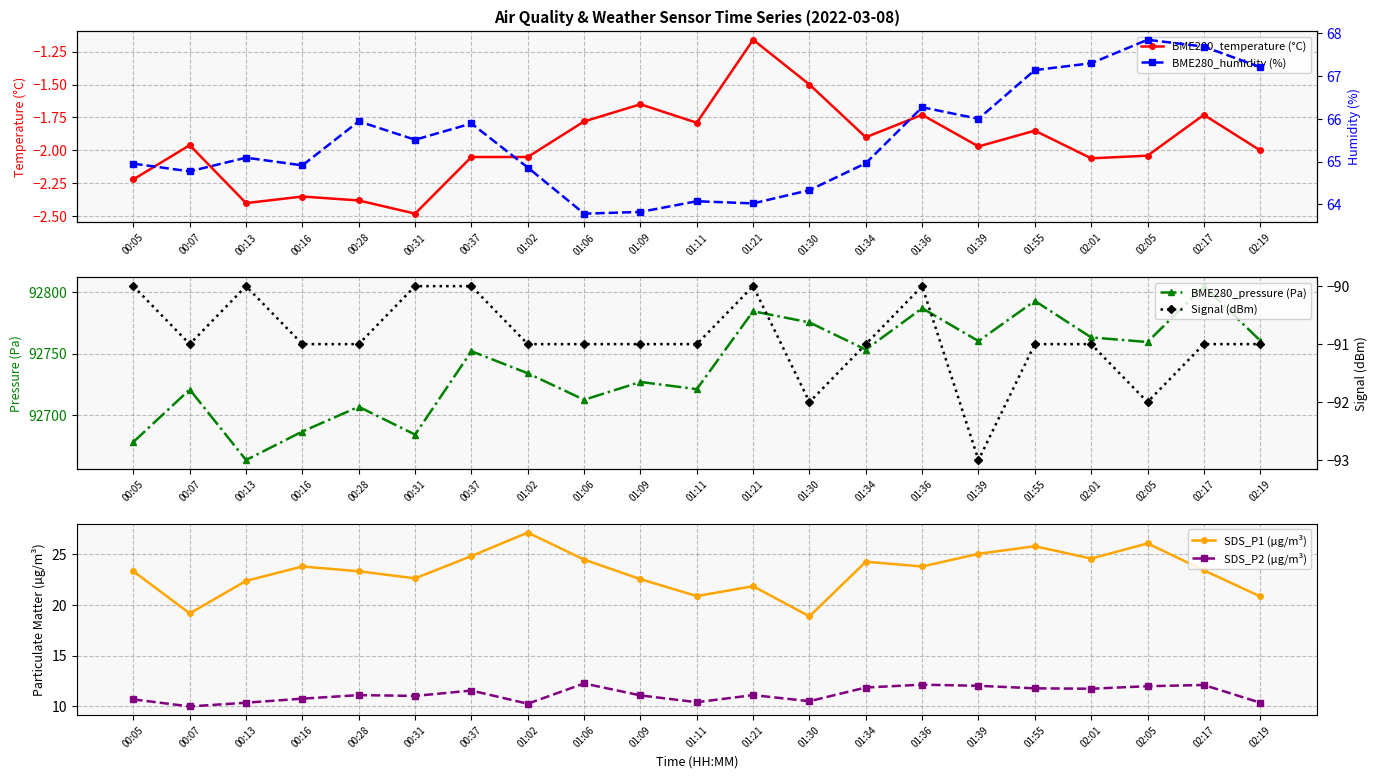

Does the chart have visible grid lines?

Yes